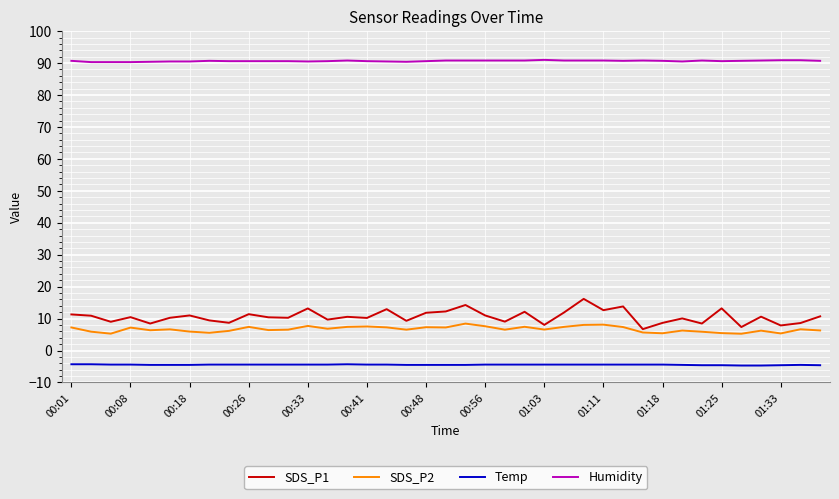

What is the maximum value shown in the chart?

91.0